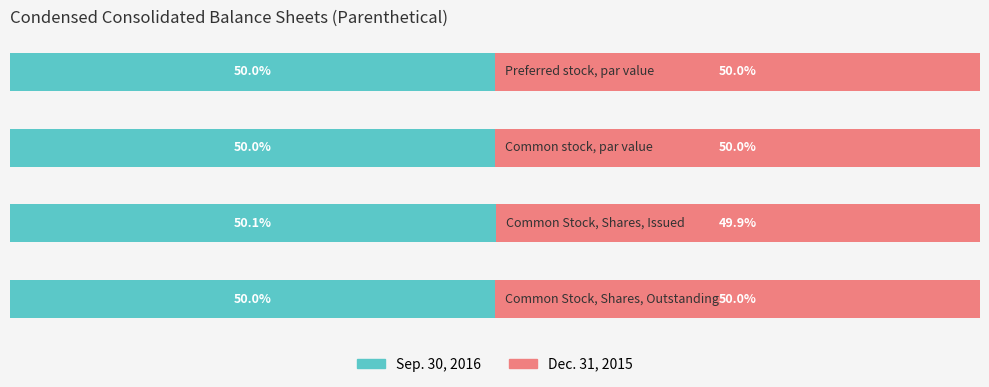

What are all the series names shown in the legend?

Sep. 30, 2016, Dec. 31, 2015